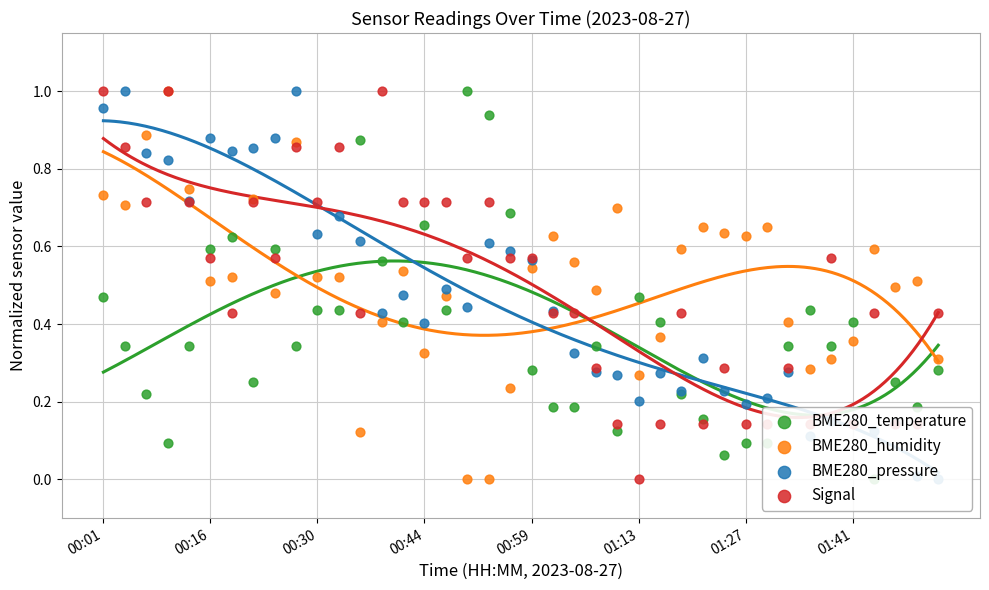

Which series has the widest spread of Y values?

BME280_temperature